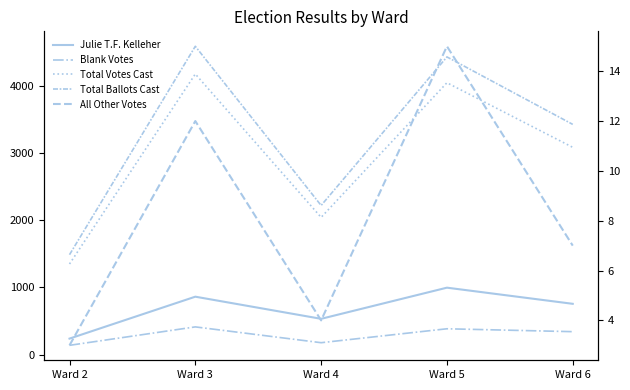

What is the sum of all Blank Votes values?

1452